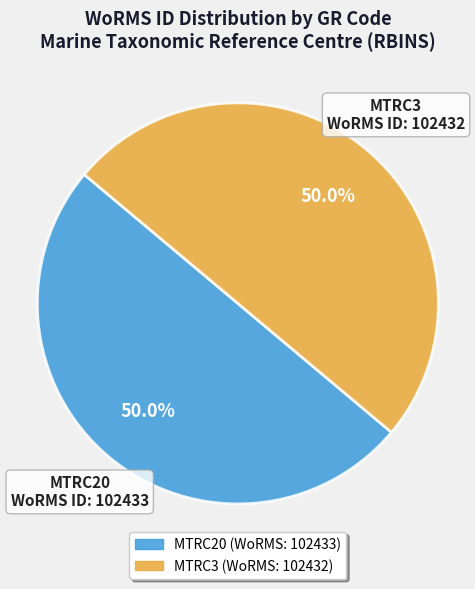

Approximately how many times larger is the value at MTRC3 compared to MTRC20?

1.0